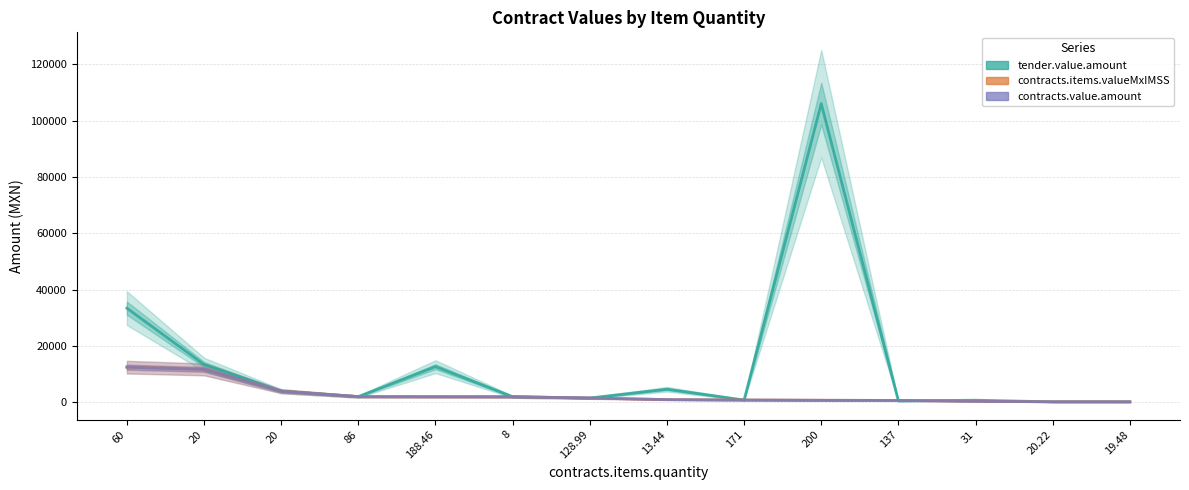

Does the chart have visible grid lines?

Yes